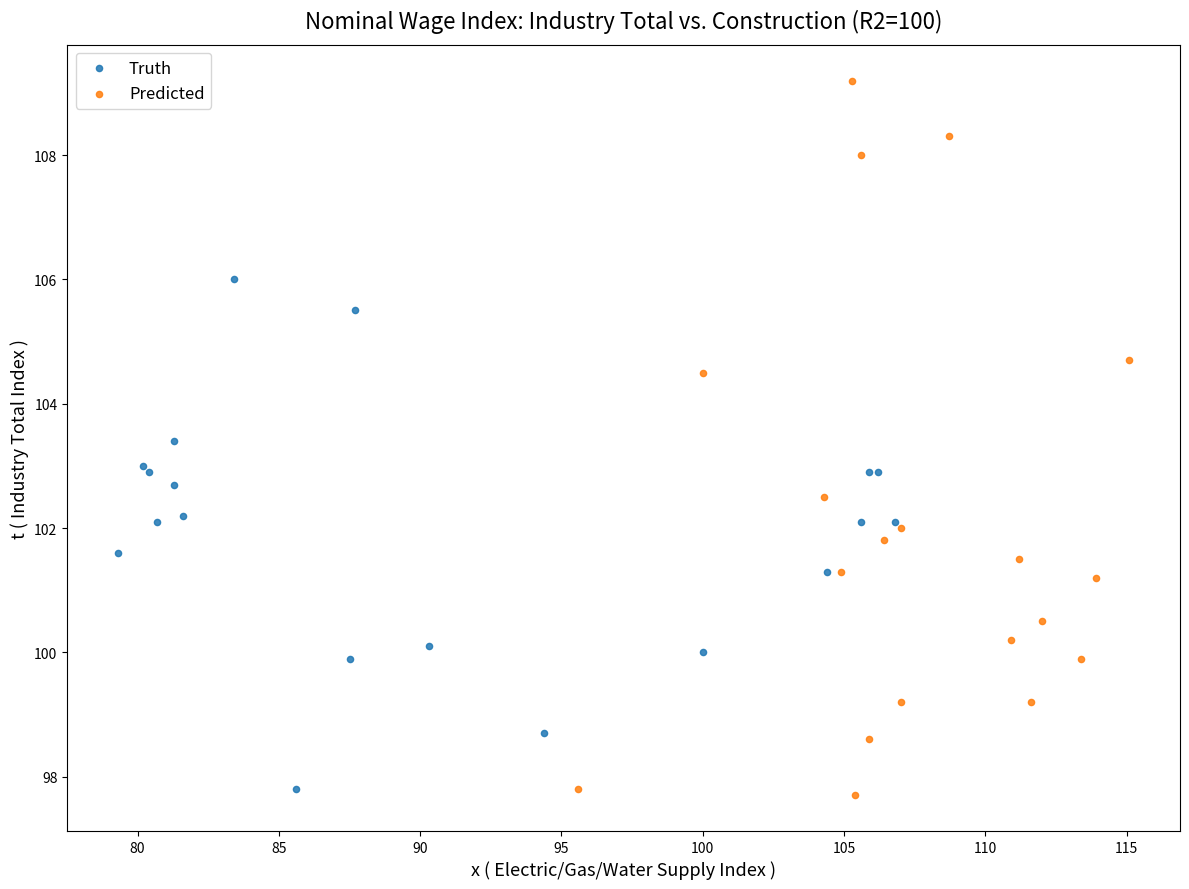

Which series has the largest Y range (max minus min)?

Predicted